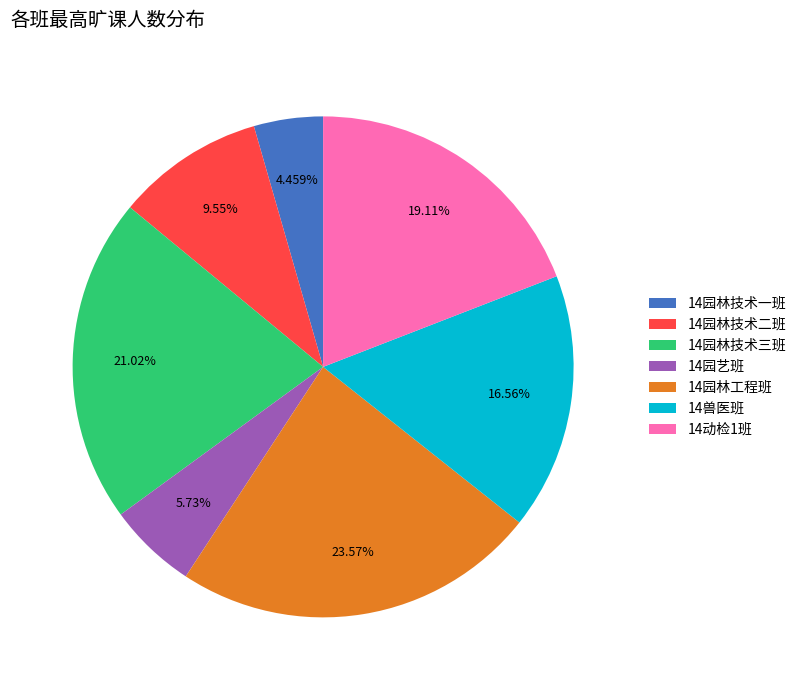

Is there a majority slice in this chart?

No